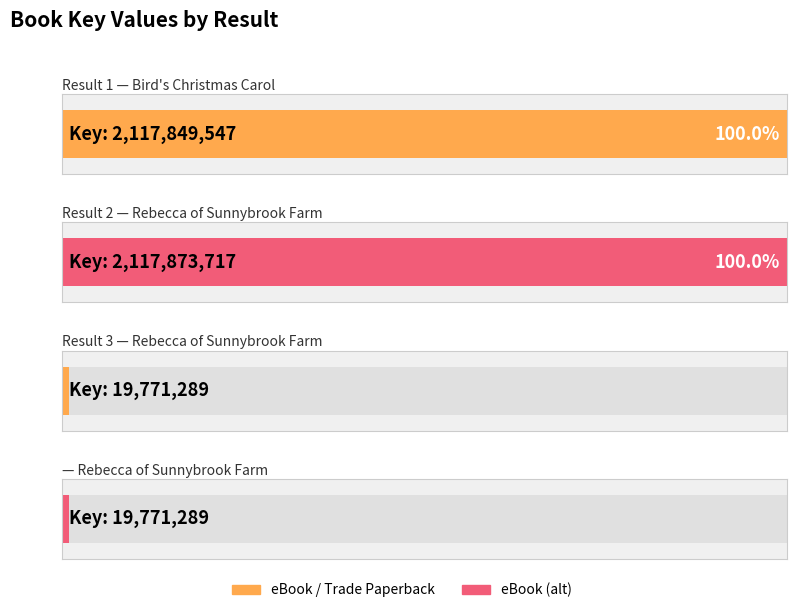

The chart shows a value of 5445788 at 3. True or false?

False